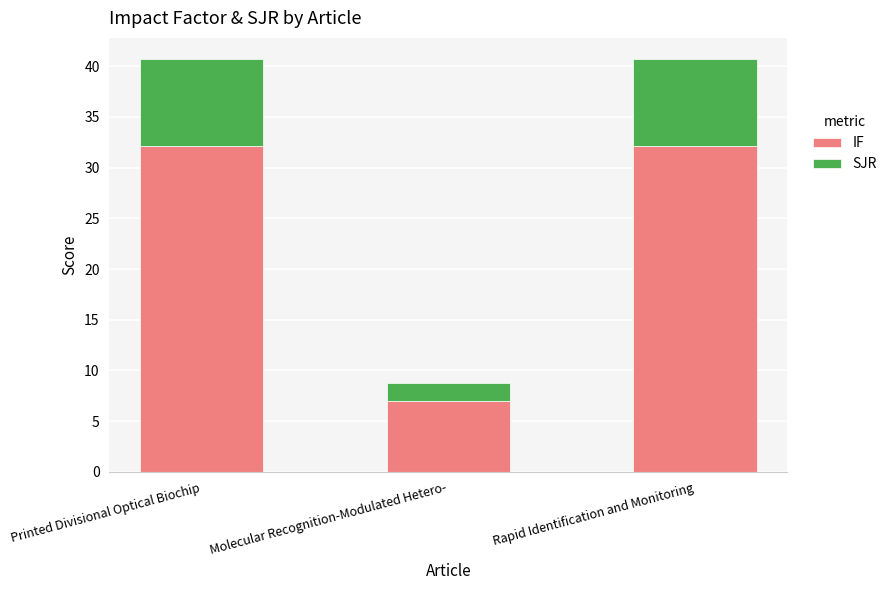

How many data points does each series have?

3